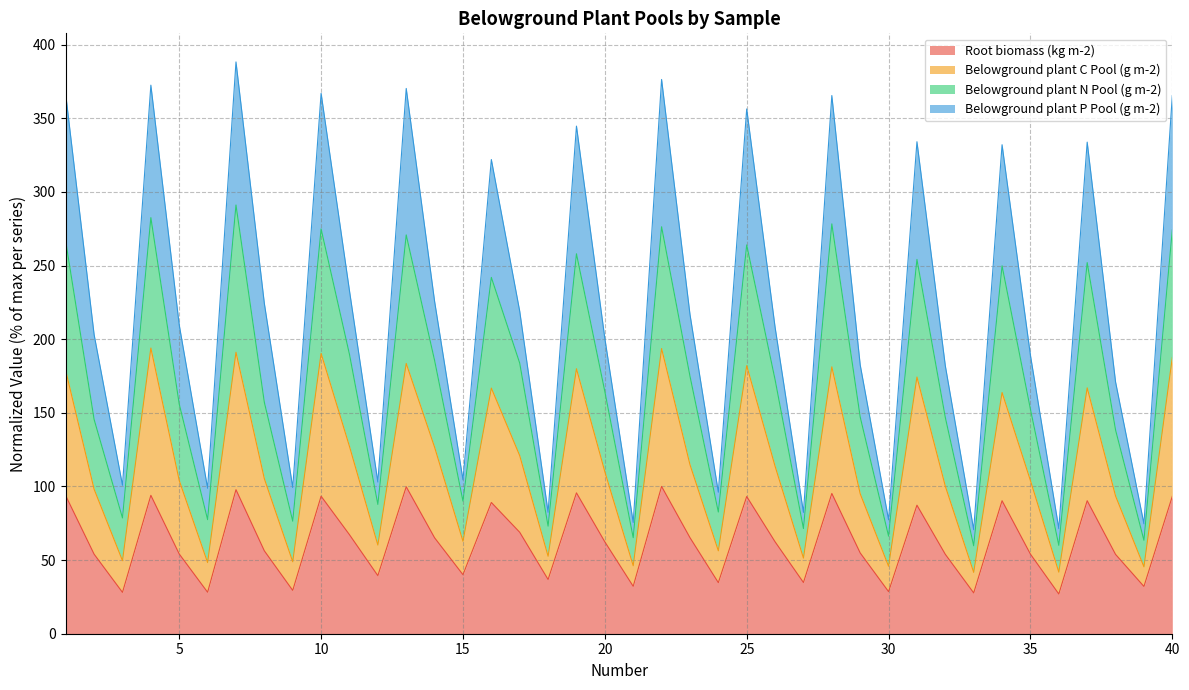

What is the difference between the maximum and minimum values in the Root biomass (kg m-2) series?

73.0